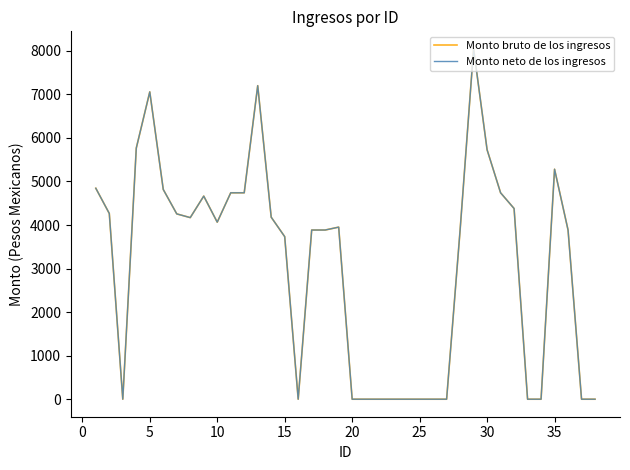

True or false: Monto bruto de los ingresos and Monto neto de los ingresos cross at least once.

False